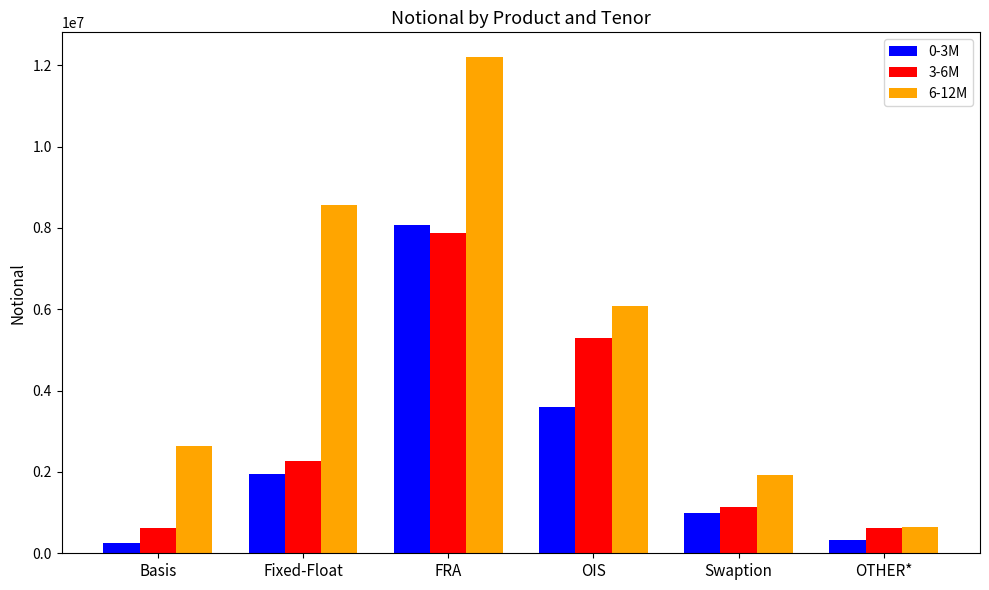

What position from the left is Fixed-Float?

2